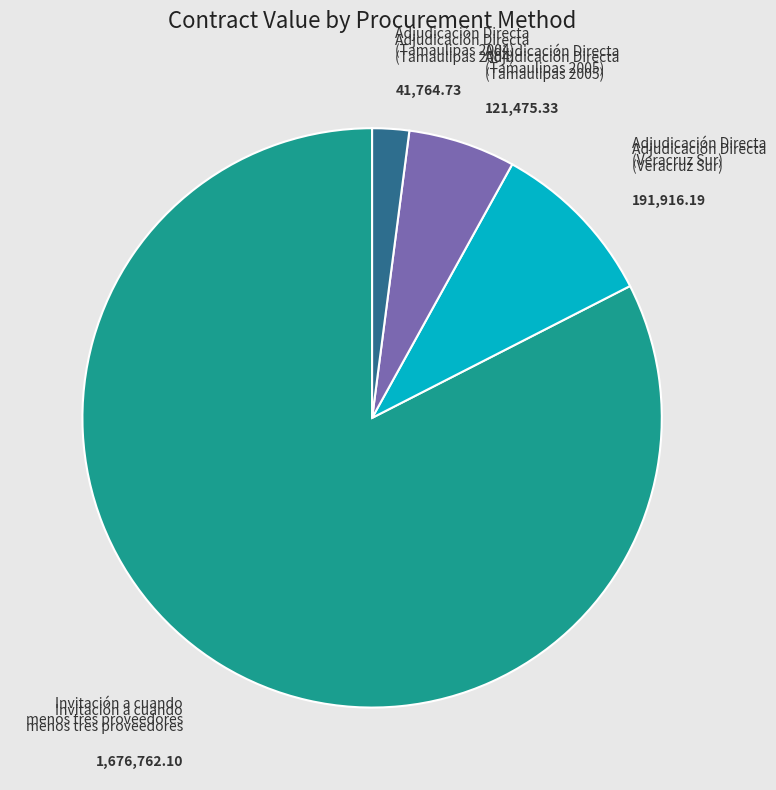

Does Adjudicación Directa (Tamaulipas 2005) account for over 50% of the chart?

No